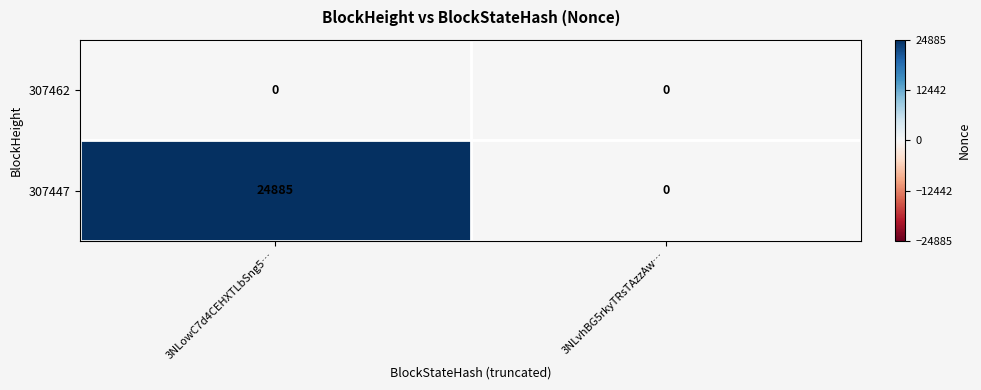

At how many categories does at least one series exceed 2927?

1